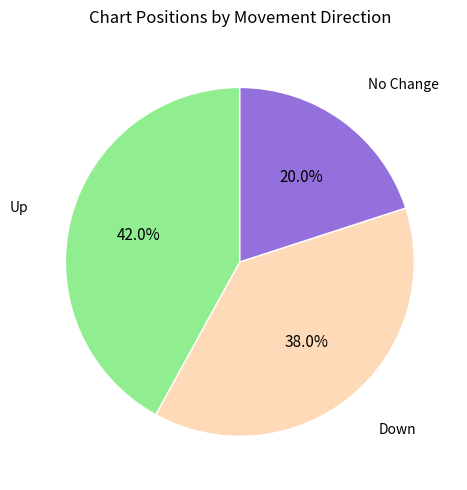

To the nearest percent, what is the difference between the largest and smallest slice percentages?

22%